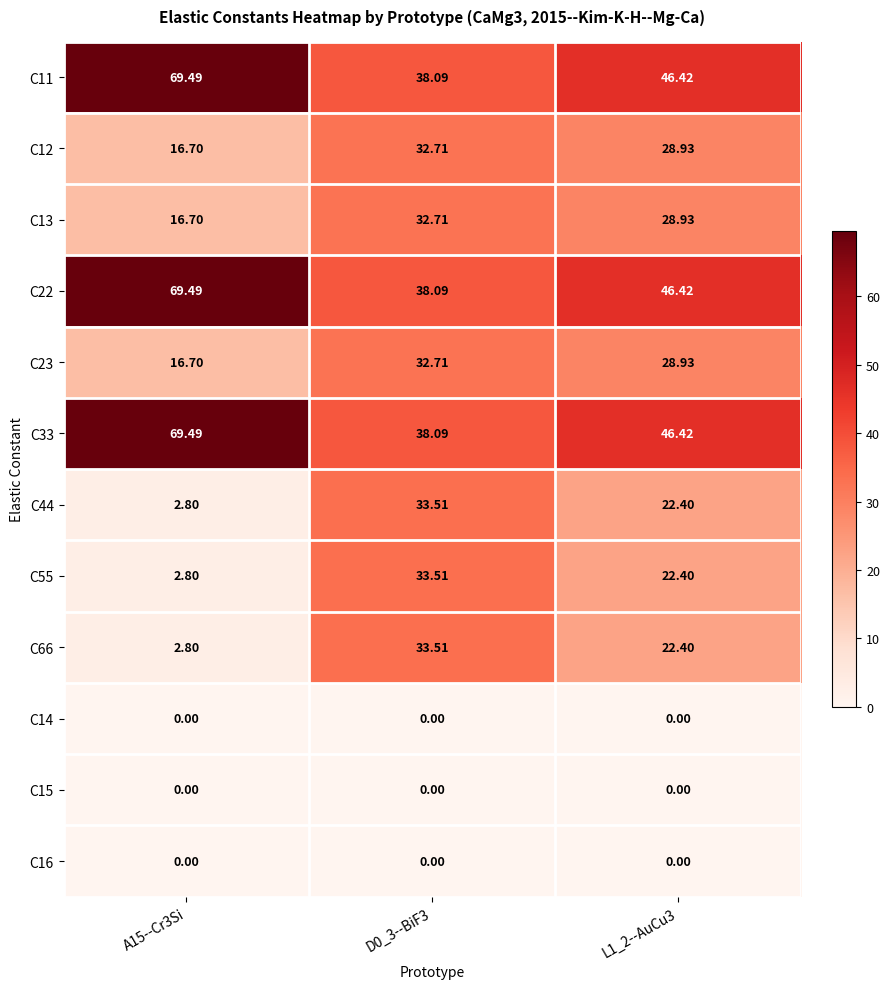

Reading left to right, list all the values displayed in this chart.

C11: A15--Cr3Si=69.5	D0_3--BiF3=38.1	L1_2--AuCu3=46.4
C12: A15--Cr3Si=16.7	D0_3--BiF3=32.7	L1_2--AuCu3=28.9
C13: A15--Cr3Si=16.7	D0_3--BiF3=32.7	L1_2--AuCu3=28.9
C22: A15--Cr3Si=69.5	D0_3--BiF3=38.1	L1_2--AuCu3=46.4
C23: A15--Cr3Si=16.7	D0_3--BiF3=32.7	L1_2--AuCu3=28.9
C33: A15--Cr3Si=69.5	D0_3--BiF3=38.1	L1_2--AuCu3=46.4
C44: A15--Cr3Si=2.8	D0_3--BiF3=33.5	L1_2--AuCu3=22.4
C55: A15--Cr3Si=2.8	D0_3--BiF3=33.5	L1_2--AuCu3=22.4
C66: A15--Cr3Si=2.8	D0_3--BiF3=33.5	L1_2--AuCu3=22.4
C14: A15--Cr3Si=0.0	D0_3--BiF3=0.0	L1_2--AuCu3=0.0
C15: A15--Cr3Si=0.0	D0_3--BiF3=0.0	L1_2--AuCu3=0.0
C16: A15--Cr3Si=0.0	D0_3--BiF3=0.0	L1_2--AuCu3=0.0